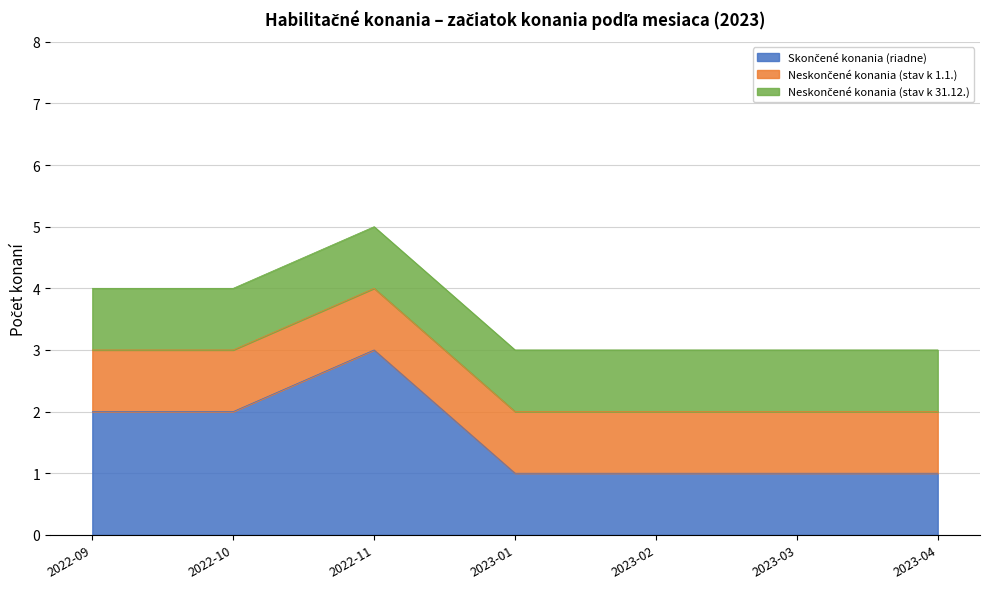

True or false: Neskončené konania (stav k 31.12.) has a value of 1 at 2022-09.

True